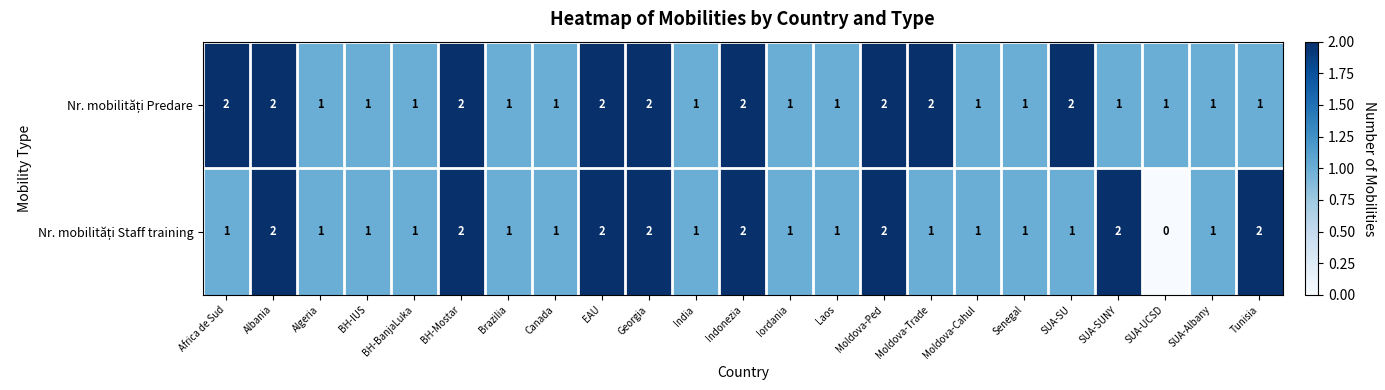

At how many categories does at least one series exceed 0?

23